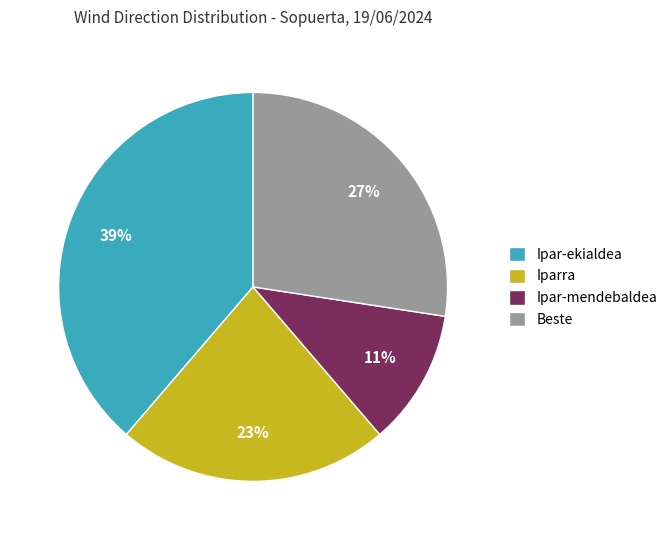

What is the largest slice in the pie chart?

Ipar-ekialdea